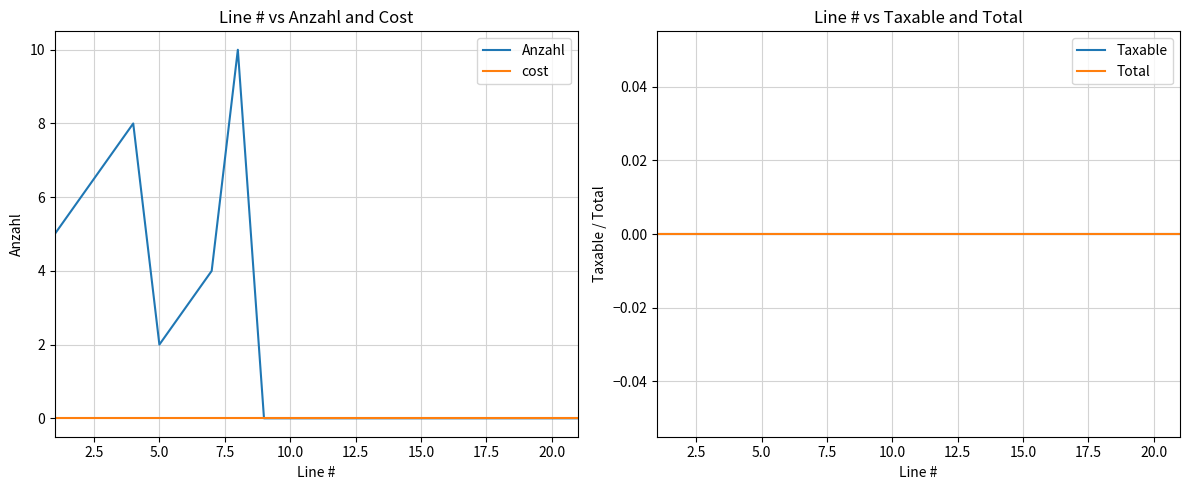

True or false: cost and Total intersect in this chart.

False